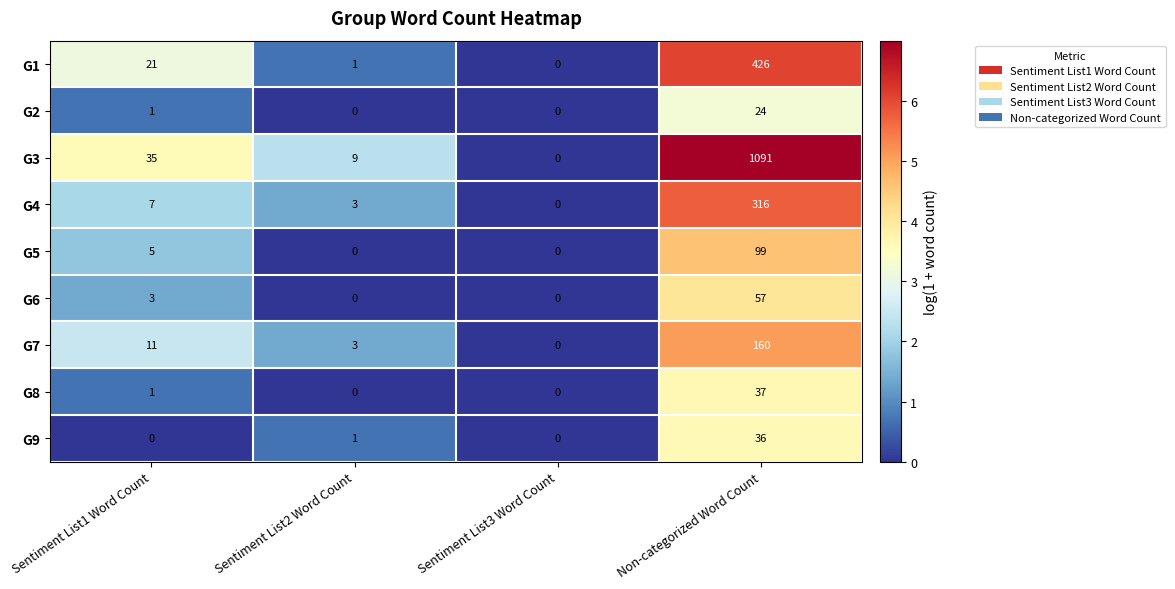

Rank the categories by G7 value from highest to lowest.

Non-categorized Word Count, Sentiment List1 Word Count, Sentiment List2 Word Count, Sentiment List3 Word Count